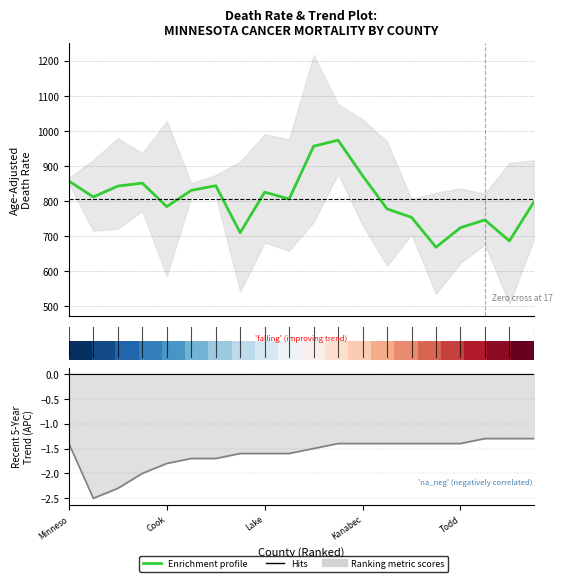

Between 5 and 8, which is larger?

5